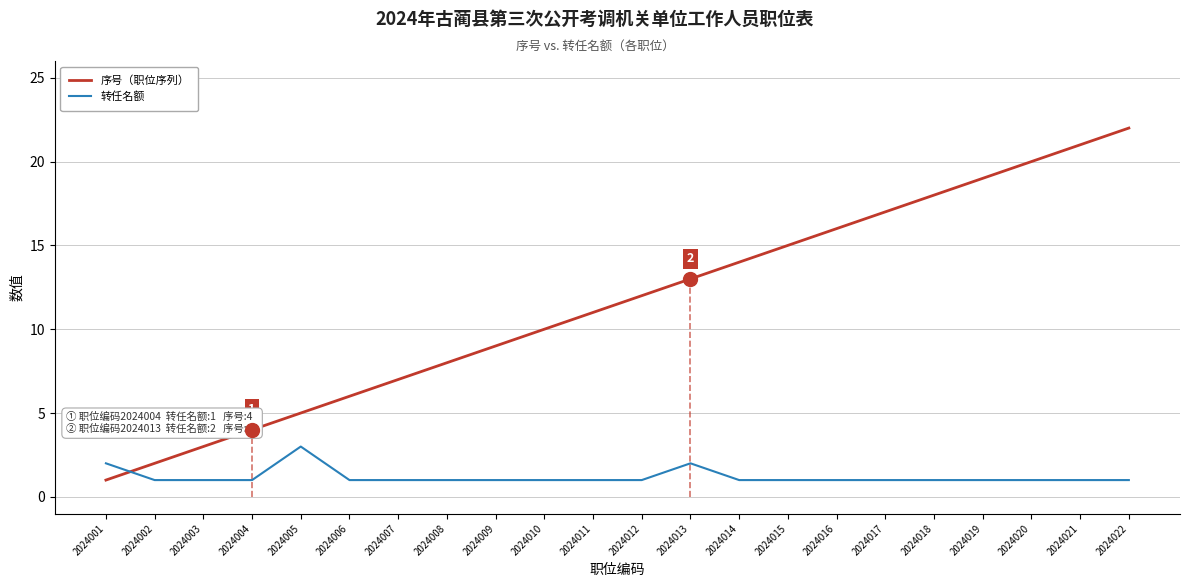

What are all the series names shown in the legend?

序号（职位序列）, 转任名额